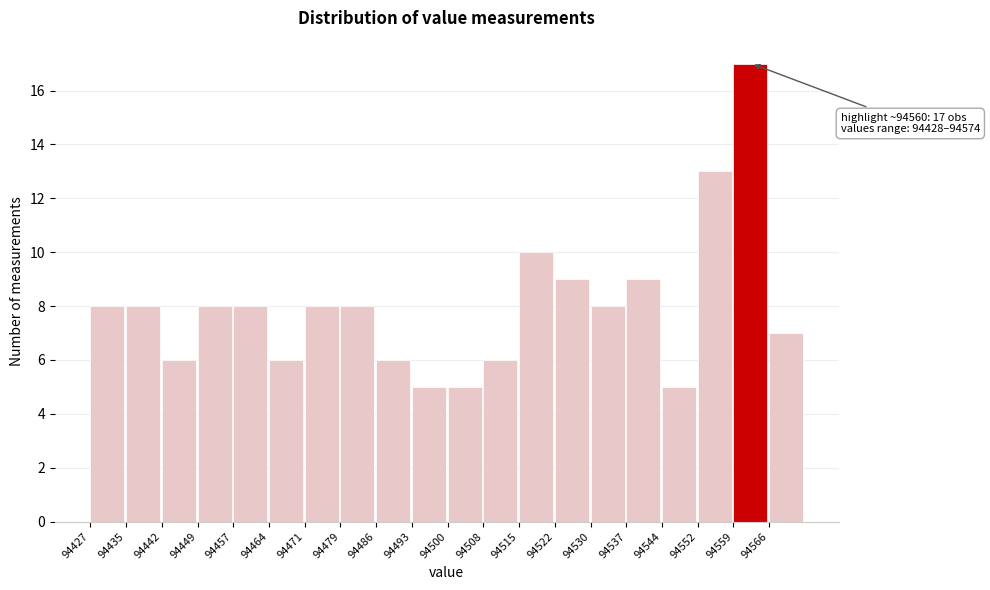

Which range on the x-axis has the tallest bar?

94560 to 94567